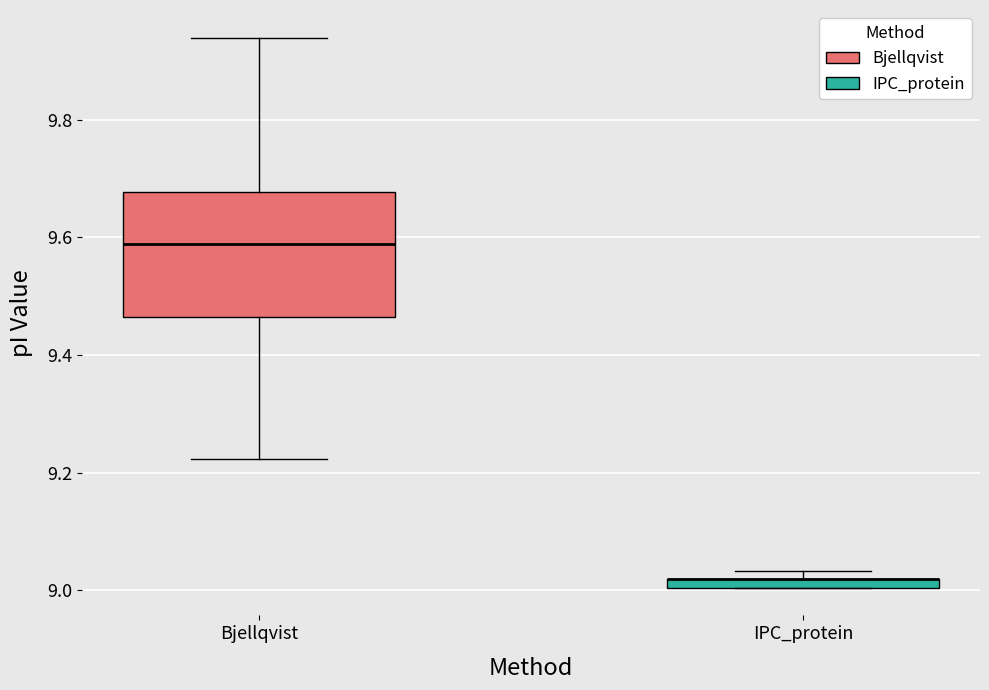

Where is the lower edge of the box for IPC_protein on the y-axis? The values are not printed on the chart, so give them approximately, as read against the axis.

9.00